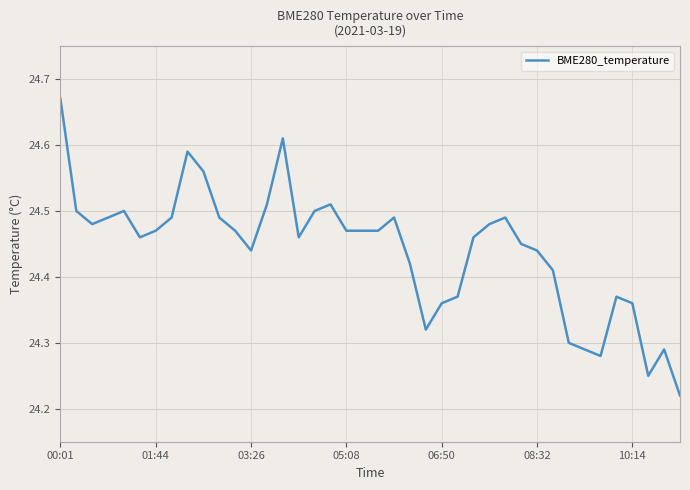

Does the chart have visible grid lines?

Yes